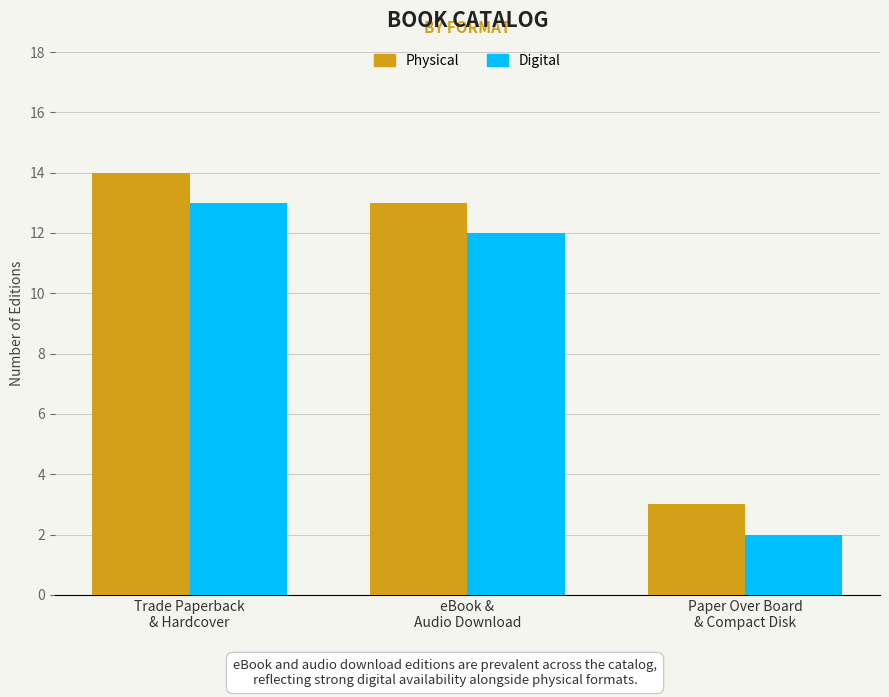

True or false: Physical has a value of 14 at Trade Paperback
& Hardcover.

True